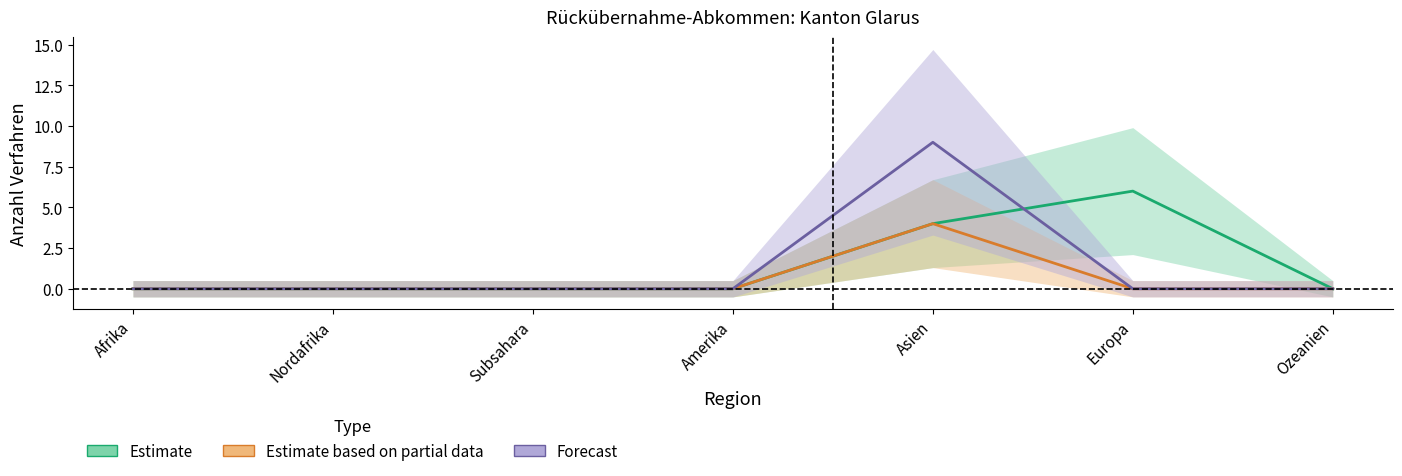

Which series has the largest range (max minus min)?

Überstellungen Out